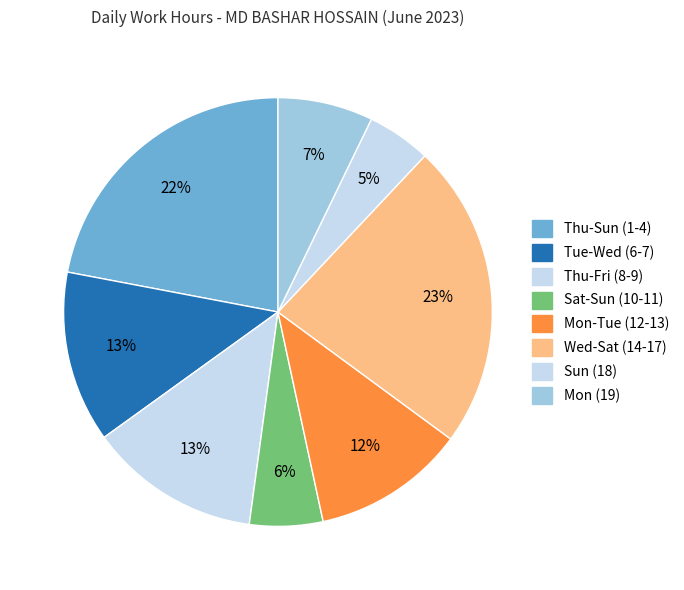

How many segments does this pie chart have?

8